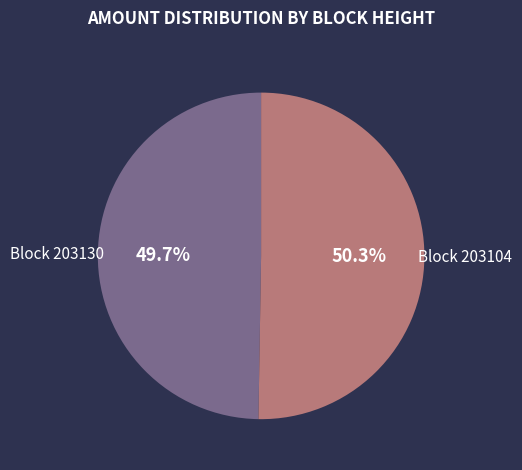

How many segments does this pie chart have?

2